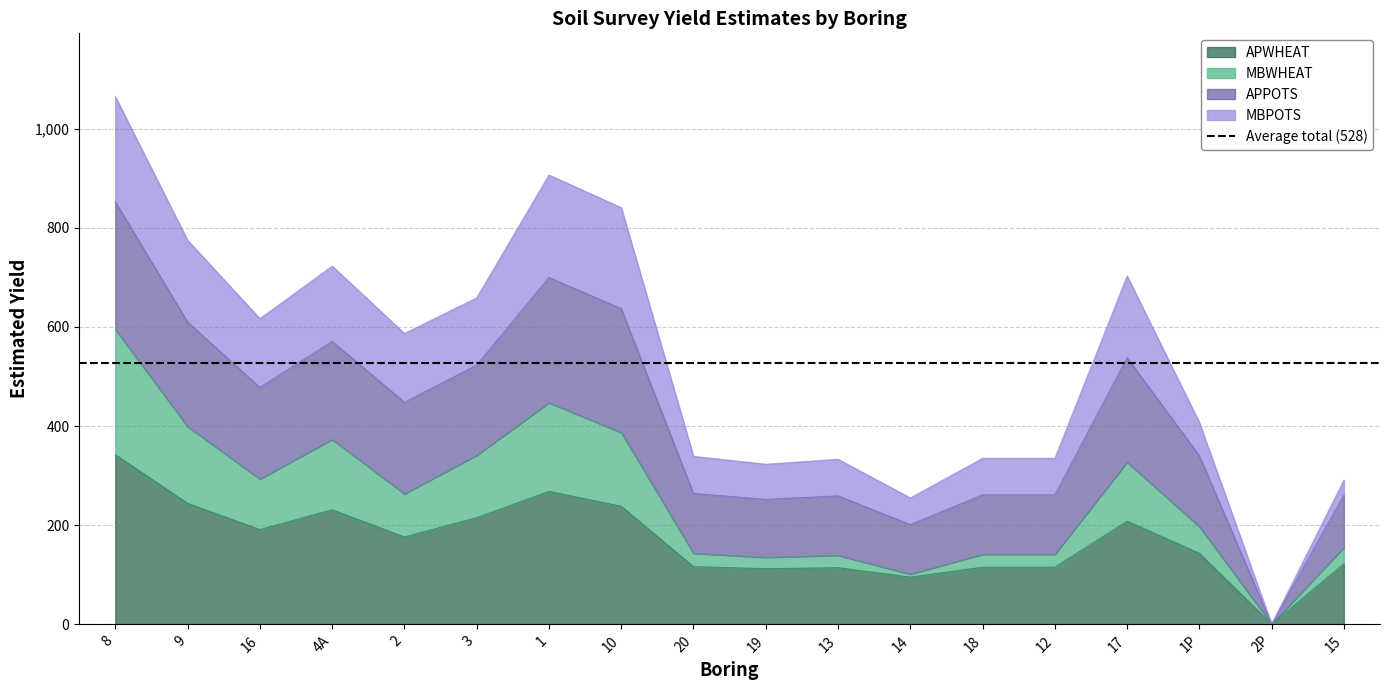

What is the value of the MBWHEAT point at the 8th from the left?

387